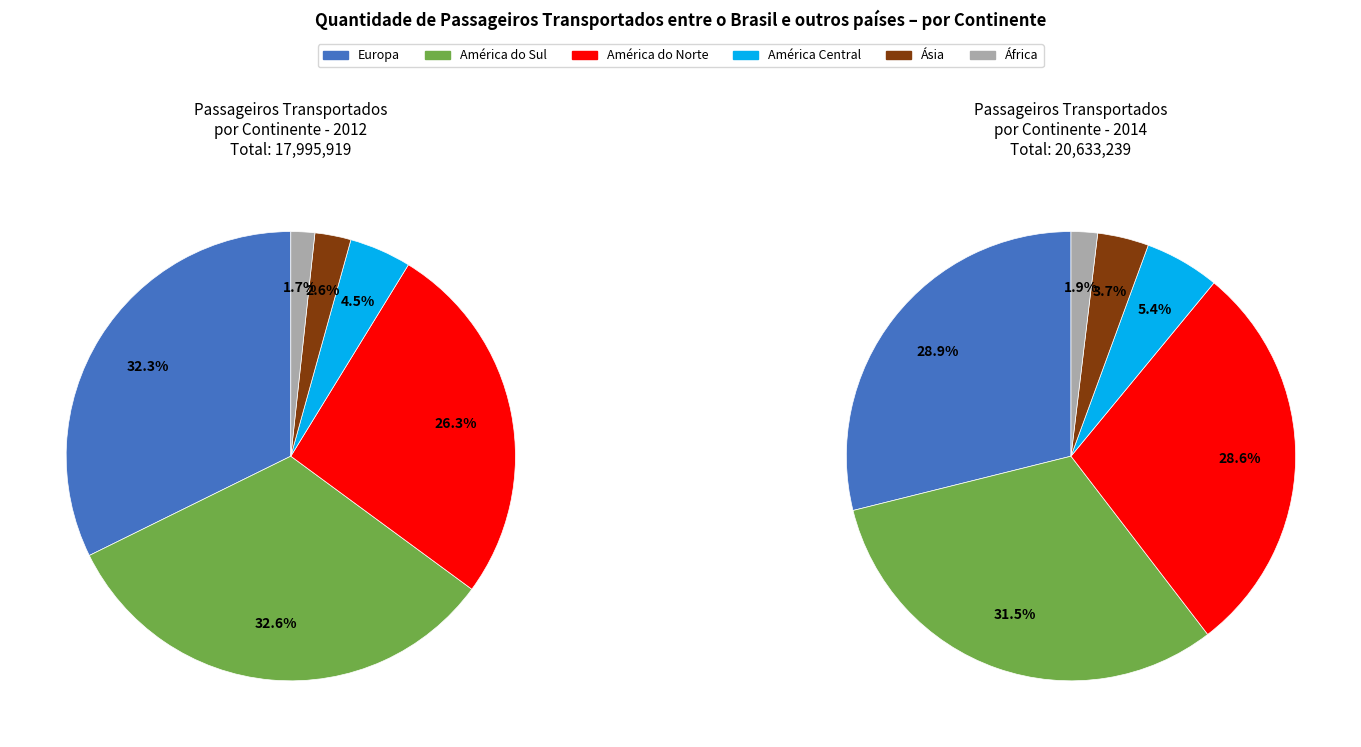

To the nearest percent, what is the combined percentage of África and América do Sul?

33%